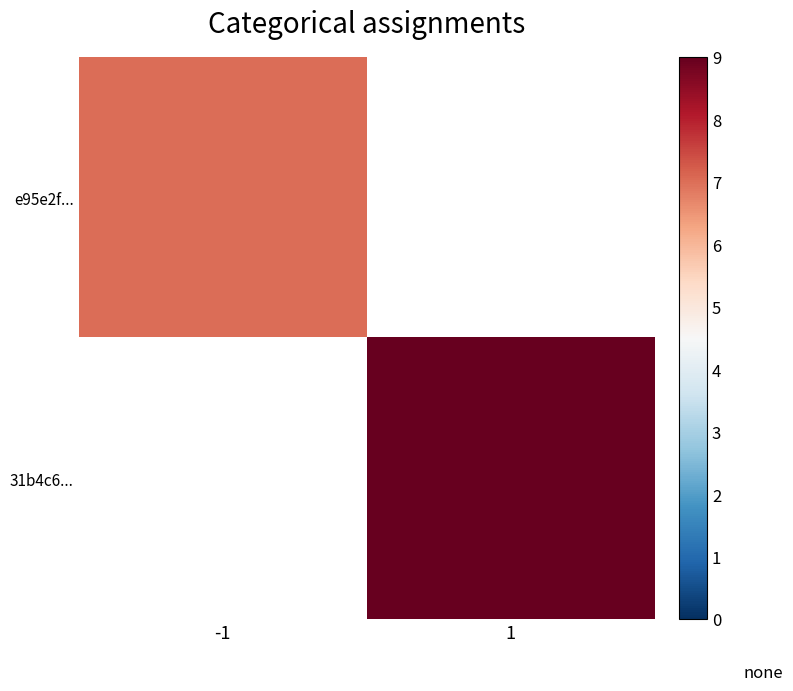

Is it true that 31b4c6... equals 9.0 at 1?

True